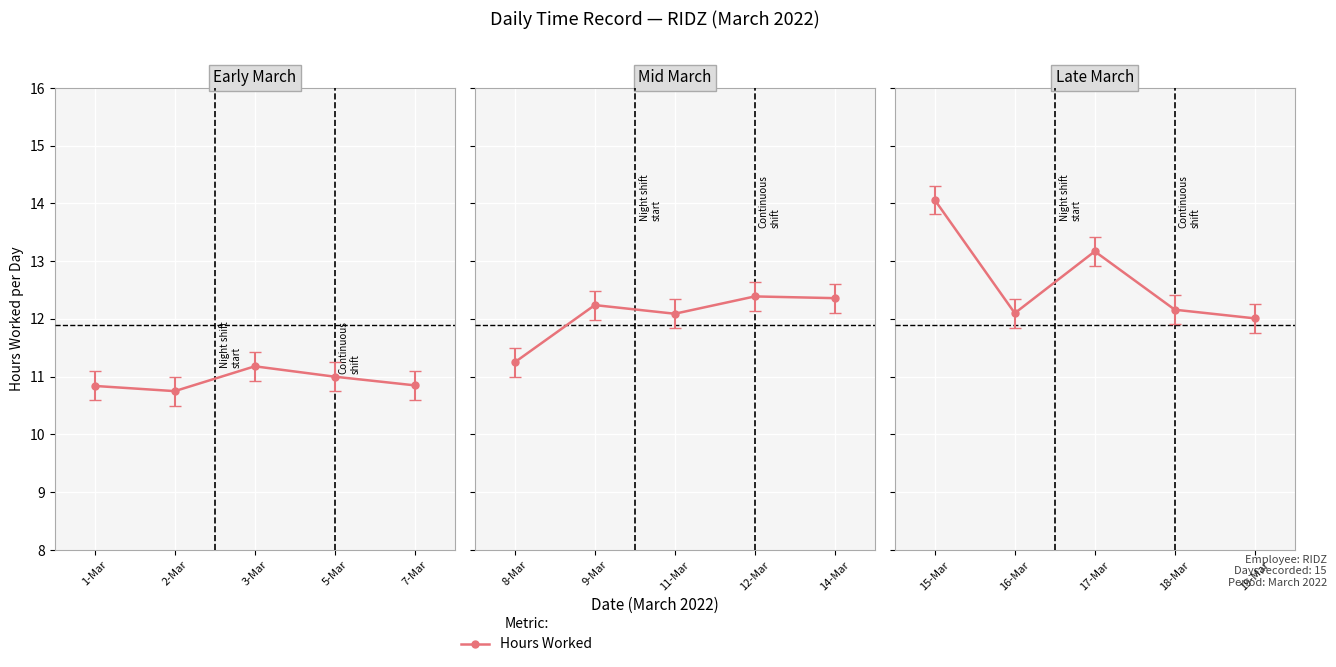

Which label corresponds to the largest value in the chart?

15-Mar